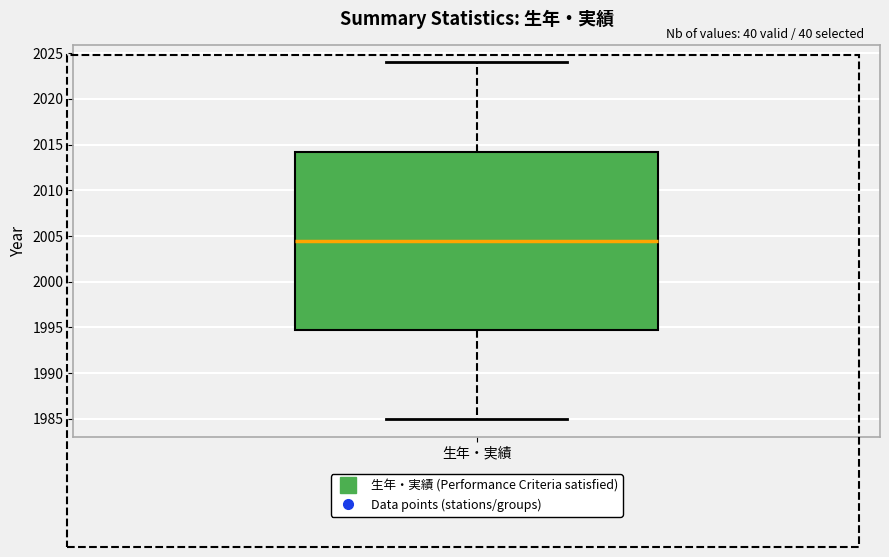

Read this box plot against the y-axis: the position of the median line, the range covered by the box, and the ends of both whiskers. The values are not printed on the chart, so give them approximately, as read against the axis.

median 2004.5, box 1995.0 to 2014.5, whiskers 1985.0 to 2024.0